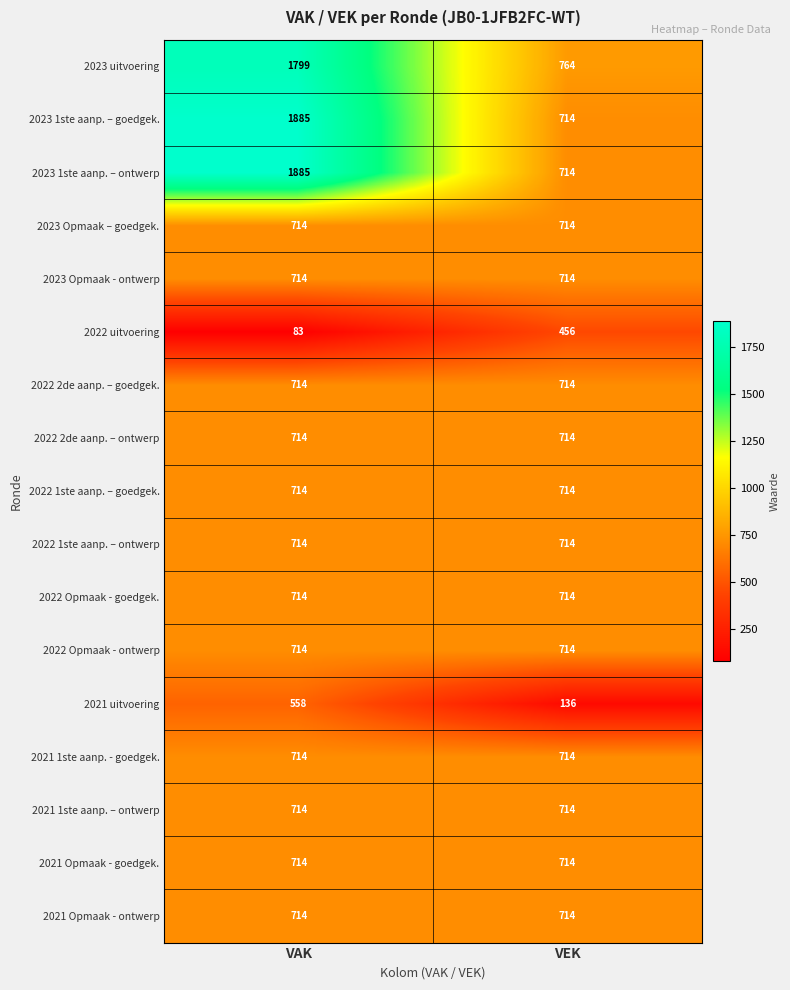

What is the smallest value displayed?

83